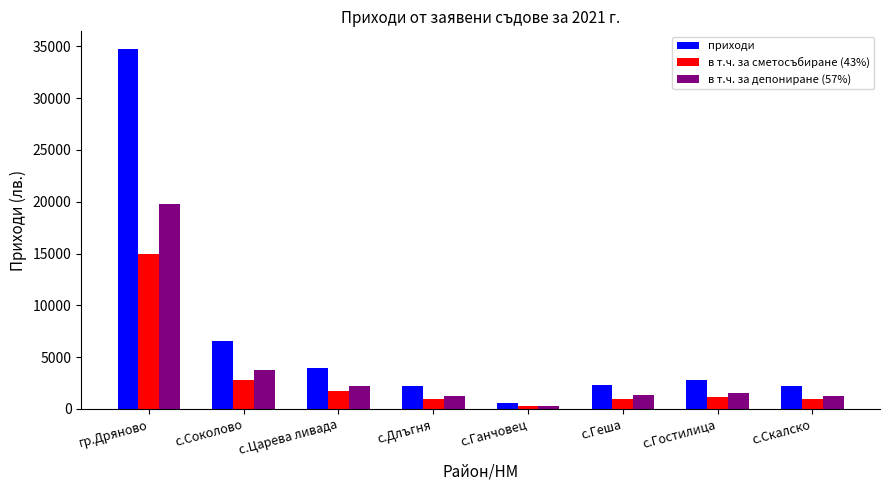

What is the value of the приходи bar at the 8th from the left?

2200.0